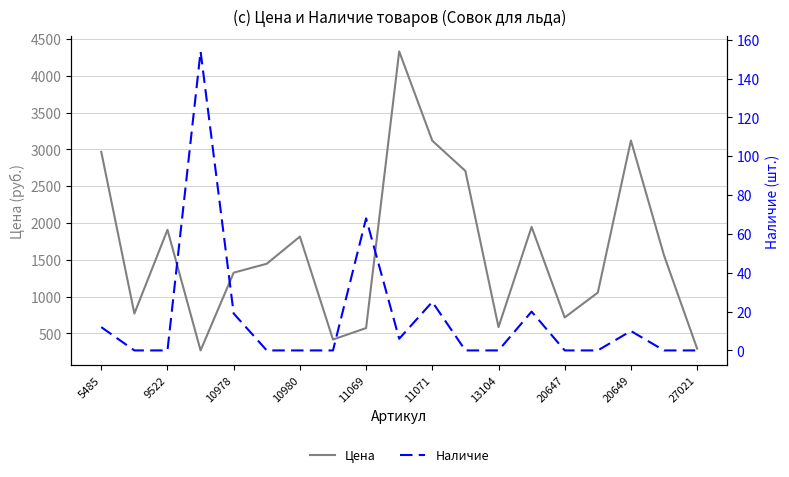

Is it true that Цена equals 2011 at 5485?

False